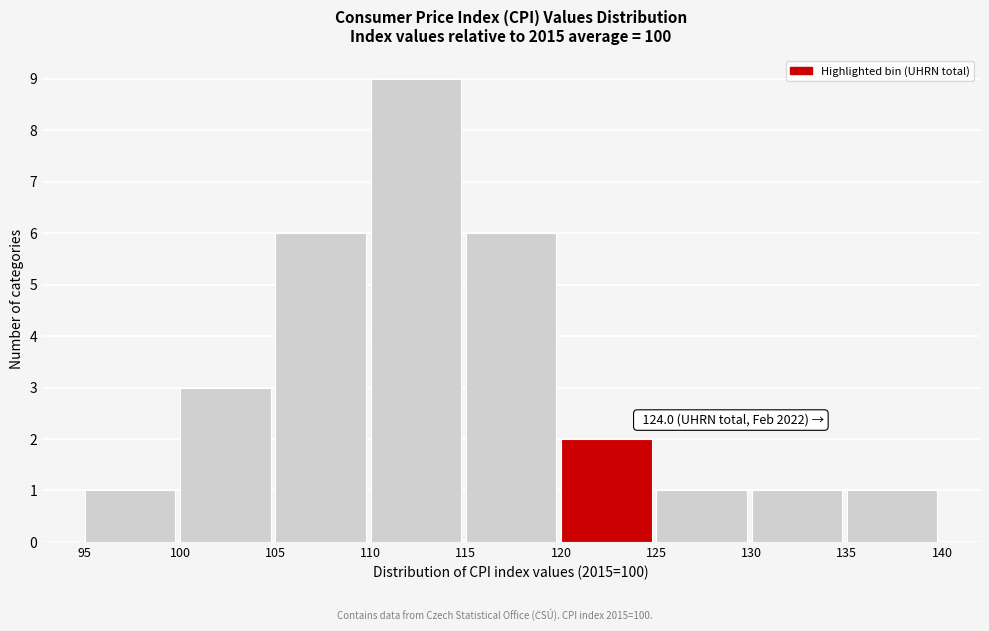

Over which range of the x-axis is the bar tallest?

110 to 115